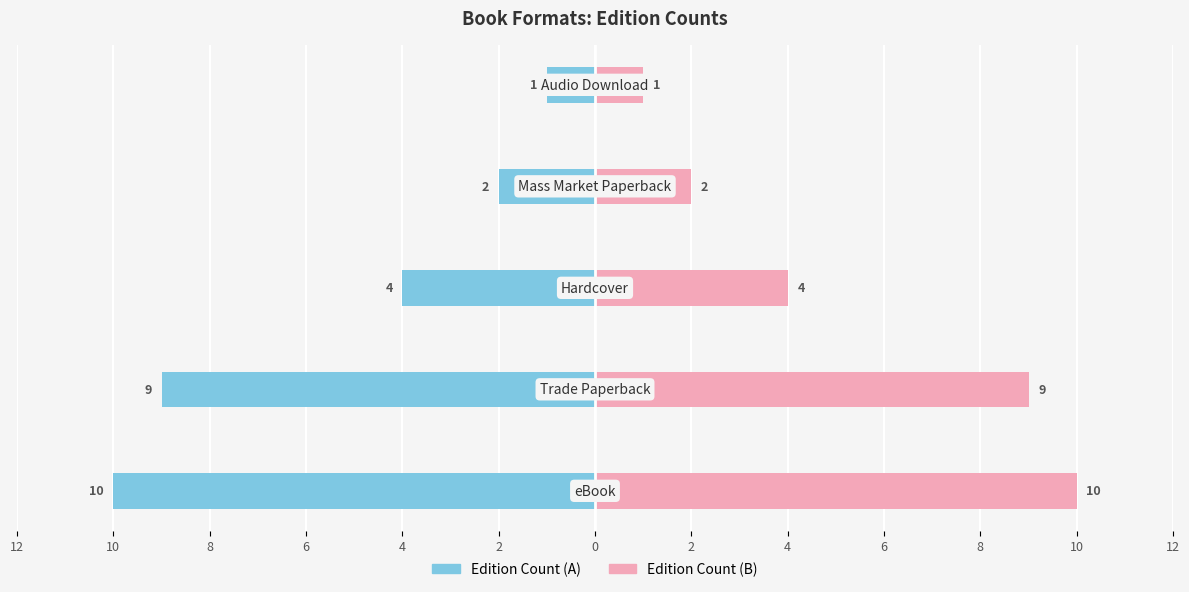

Reading left to right, transcribe all the data shown in this chart.

Edition Count (Left): 12=-10	10=-9	8=-4	6=-2	4=-1
Edition Count (Right): 12=10	10=9	8=4	6=2	4=1